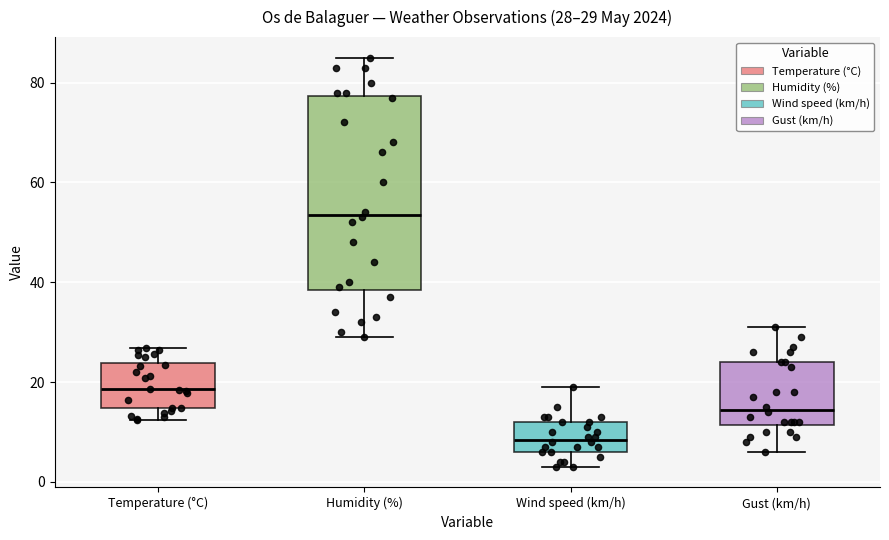

Which box's median line is the lowest?

Wind speed (km/h)